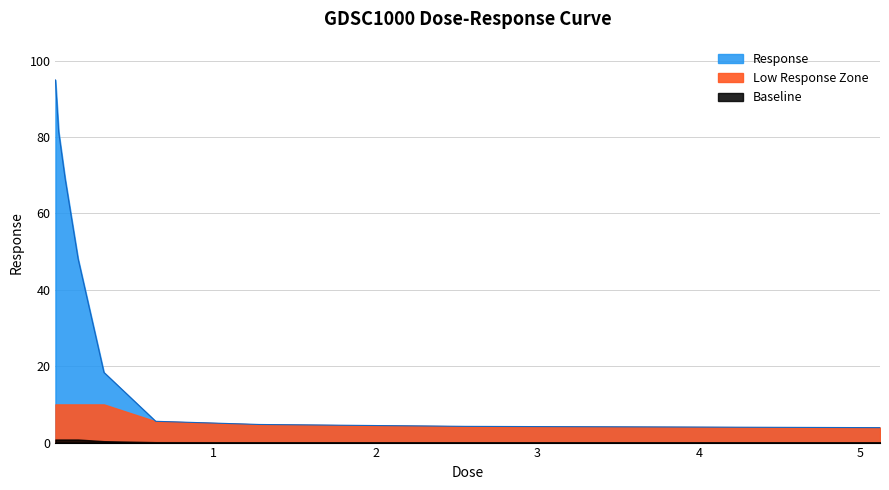

What is the sum of the values at 0.04 and 5.12?

85.3